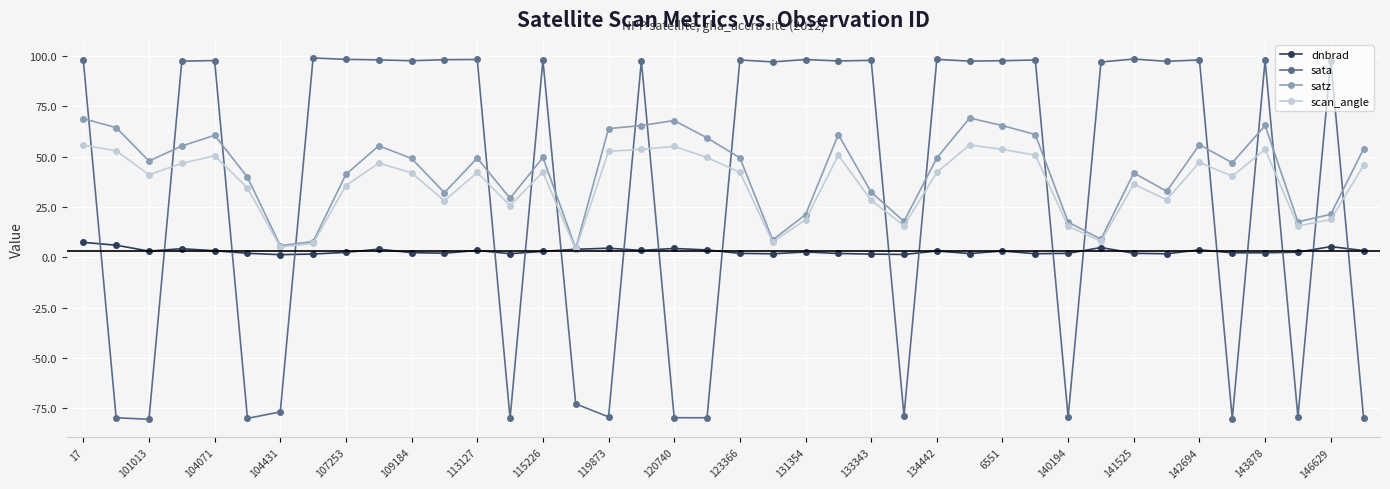

List the series in order of their peak value, lowest first.

dnbrad, scan_angle, satz, sata